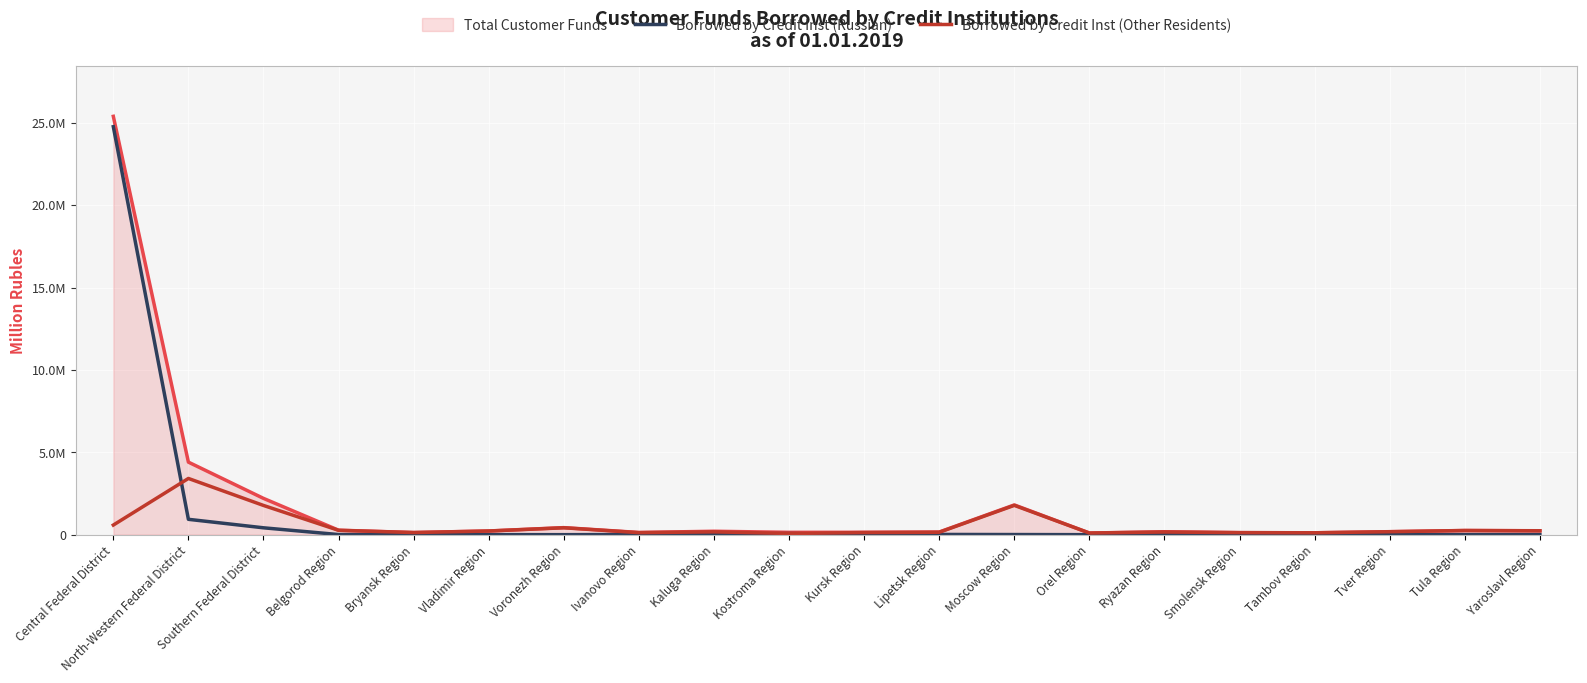

Between Yaroslavl Region and Tula Region, which is larger?

Yaroslavl Region